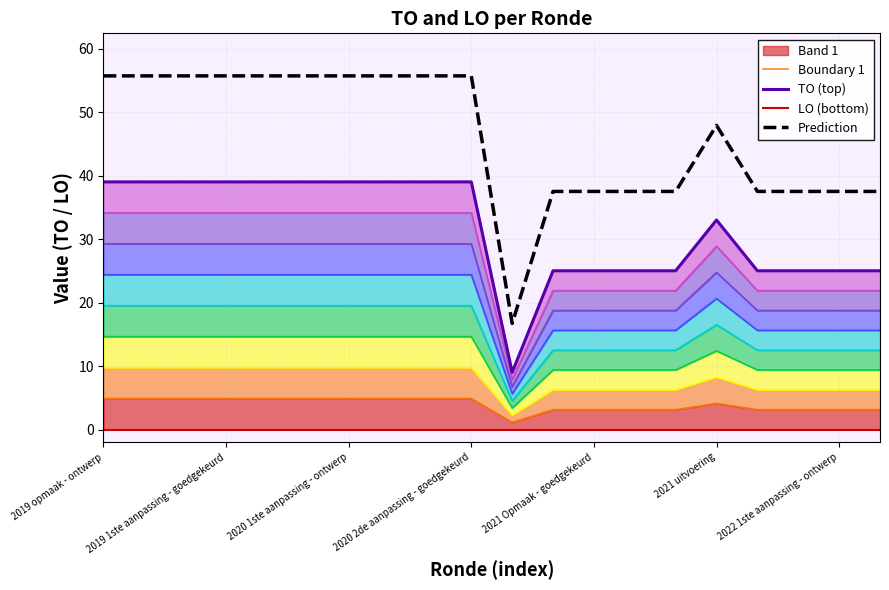

Which series has the largest total across all categories?

Prediction